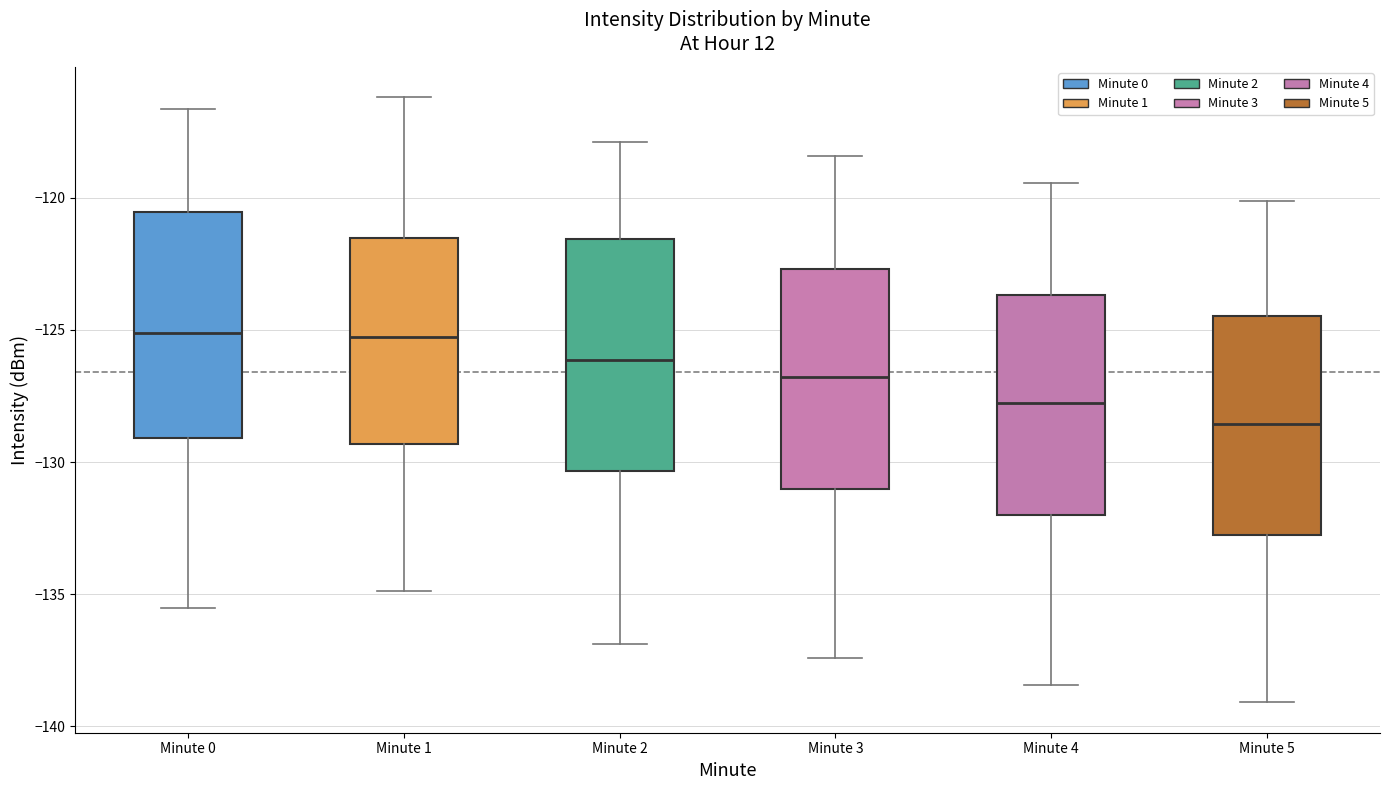

Where is the upper edge of the box for Minute 3 on the y-axis? The values are not printed on the chart, so give them approximately, as read against the axis.

-122.5